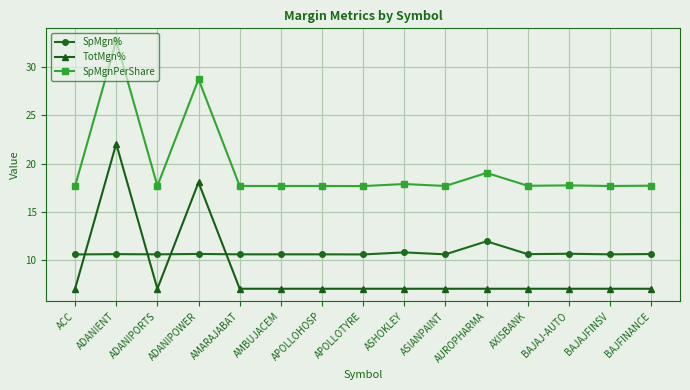

What is the total value across all series at ACC?

35.4